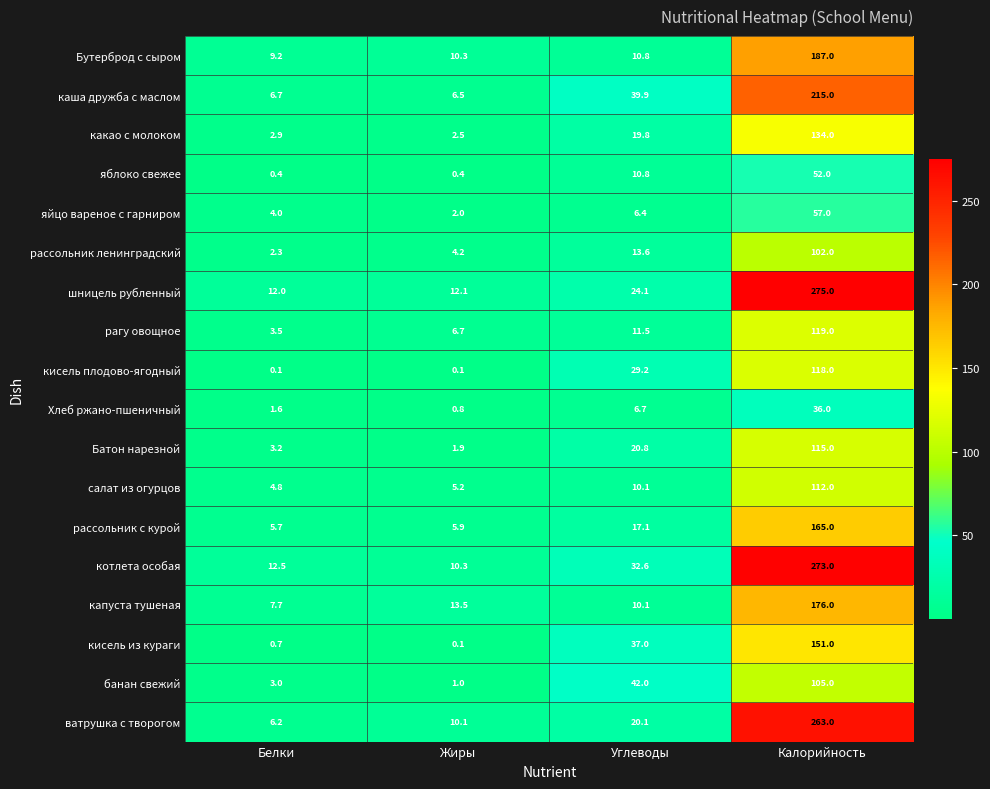

What is the lowest value of the салат из огурцов series?

4.8